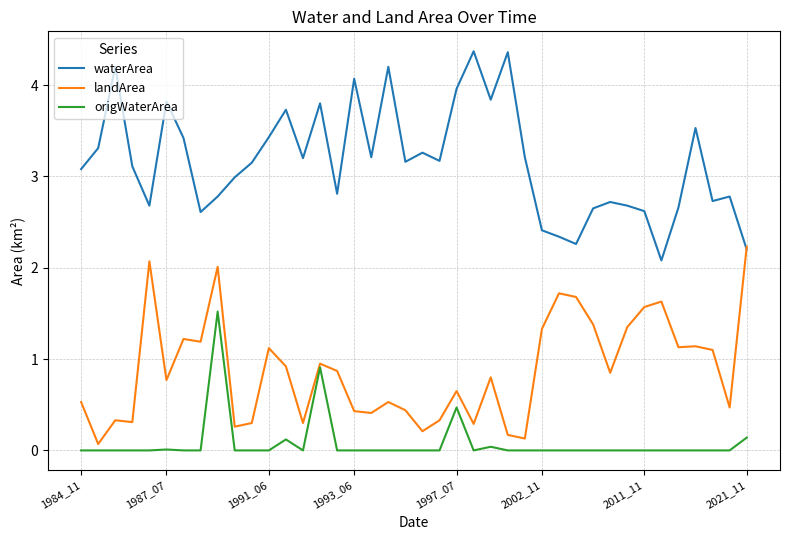

List the series in order of their overall mean, lowest first.

origWaterArea, landArea, waterArea